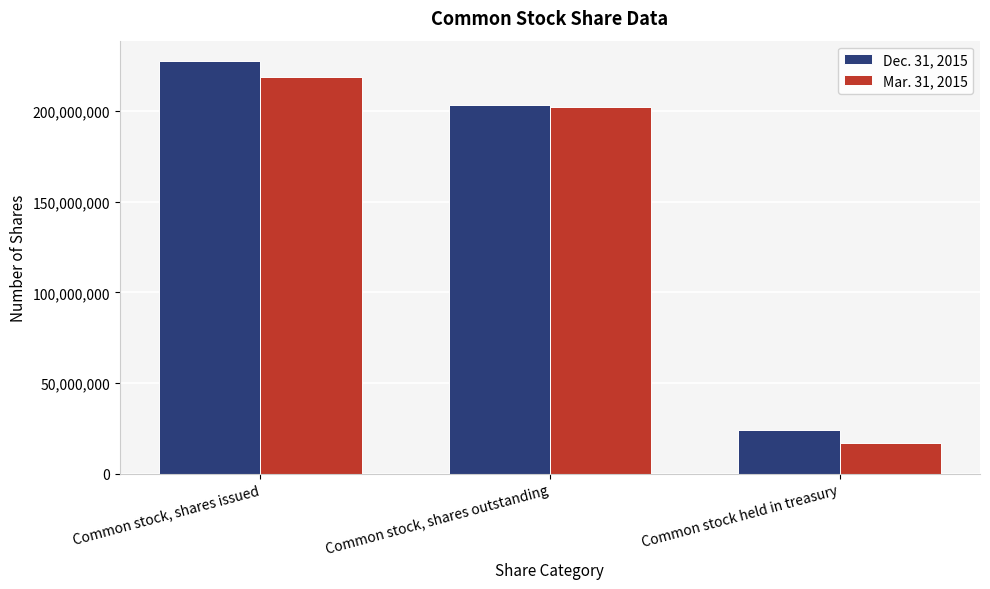

How many values in the Mar. 31, 2015 series are below 202080306?

1